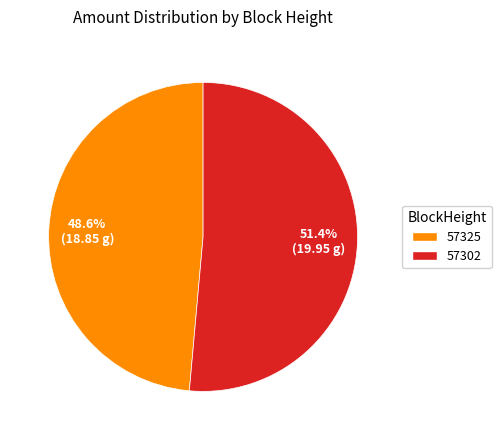

To the nearest percent, what is the average slice percentage?

50%